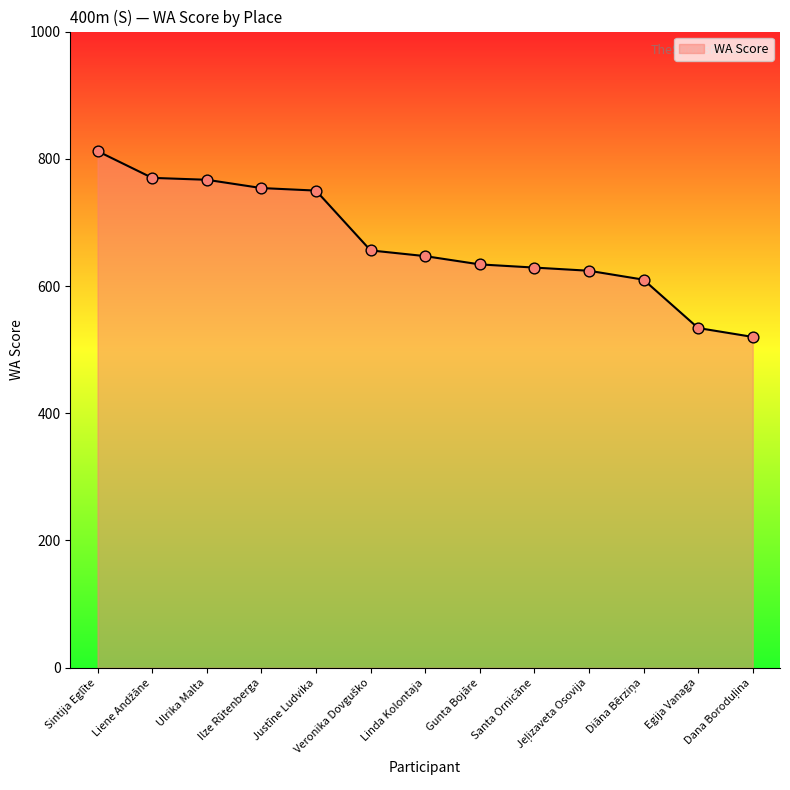

What is the greatest value displayed?

812